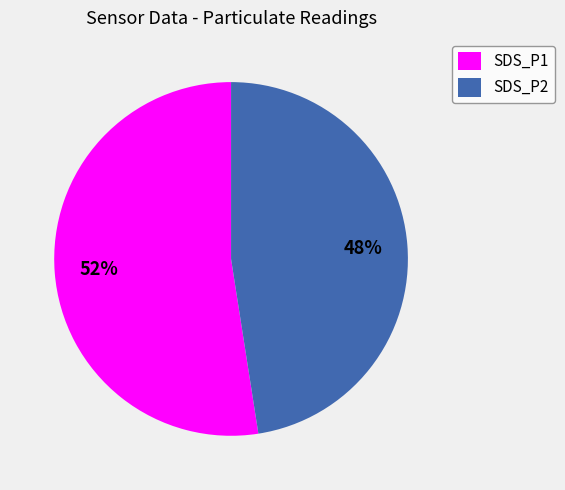

Rank the categories by value from lowest to highest.

SDS_P2, SDS_P1